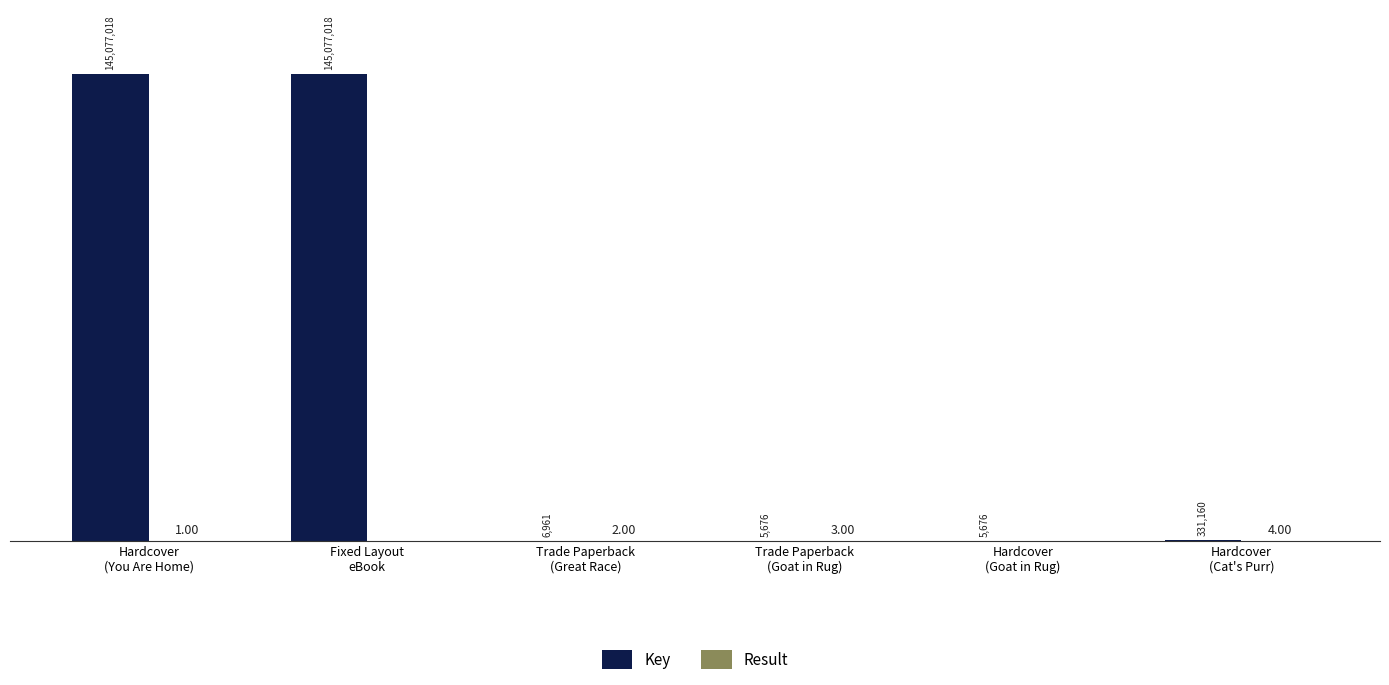

List the series in order of their overall mean, highest first.

Key, Result